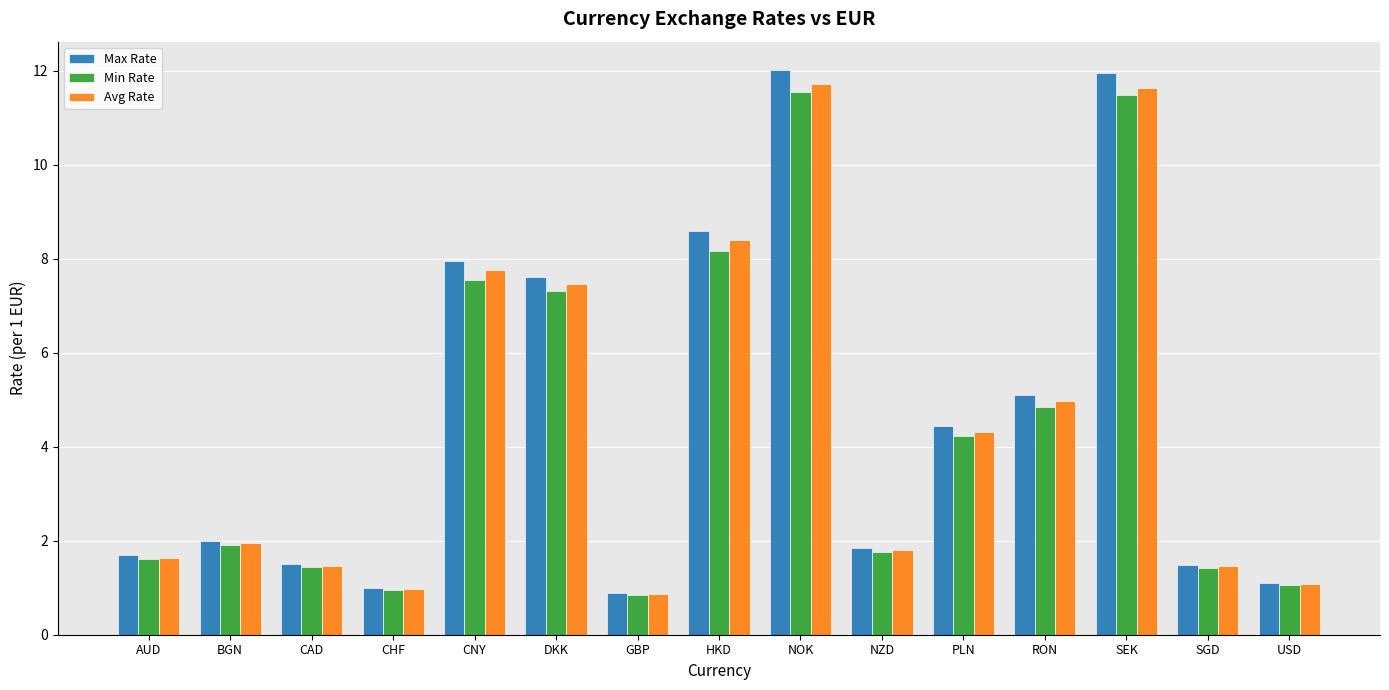

Is it true that Avg Rate equals 13.2 at CNY?

False